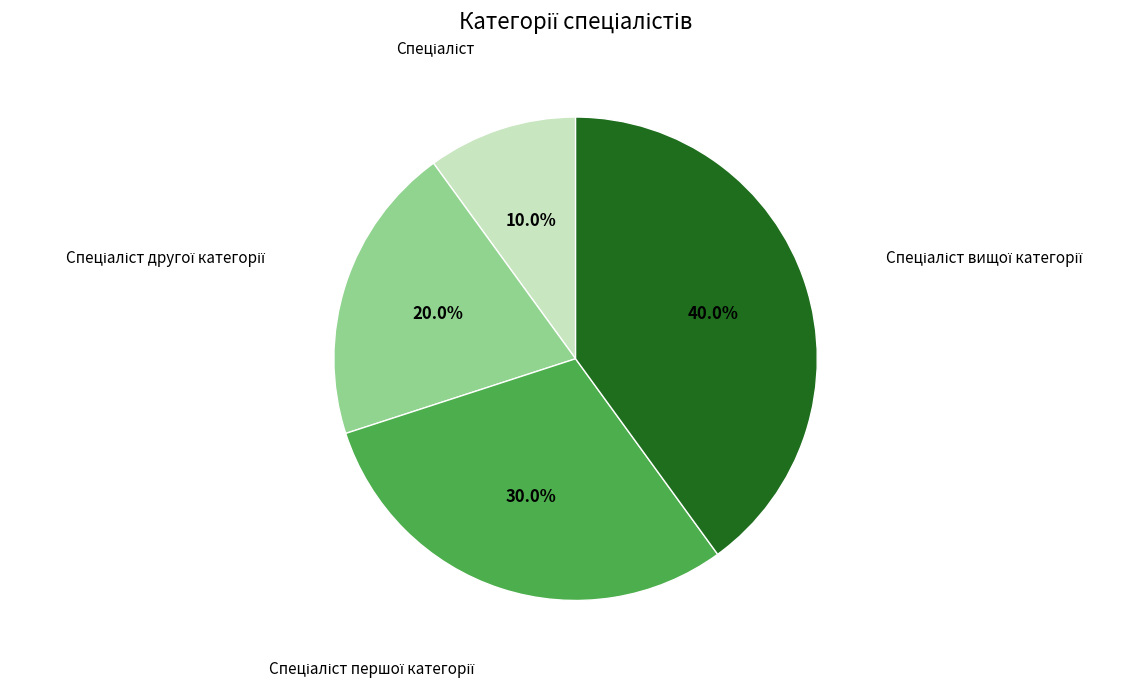

Is there a majority slice in this chart?

No